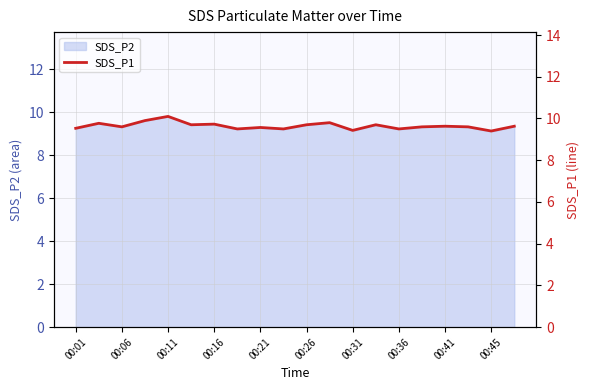

The SDS_P2 series shows 9.3 at 00:41. True or false?

True